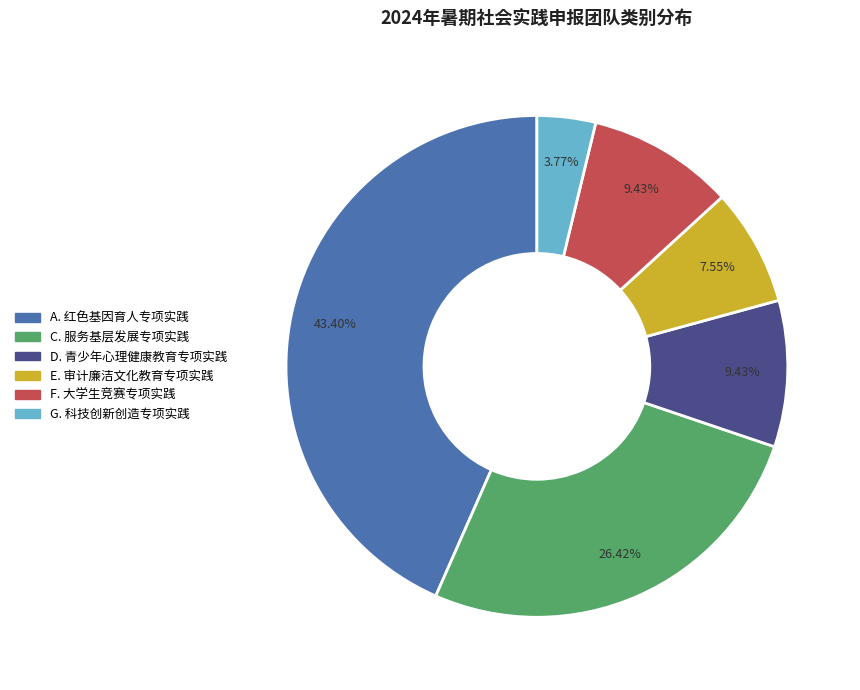

Does G. 科技创新创造专项实践 account for over 50% of the chart?

No